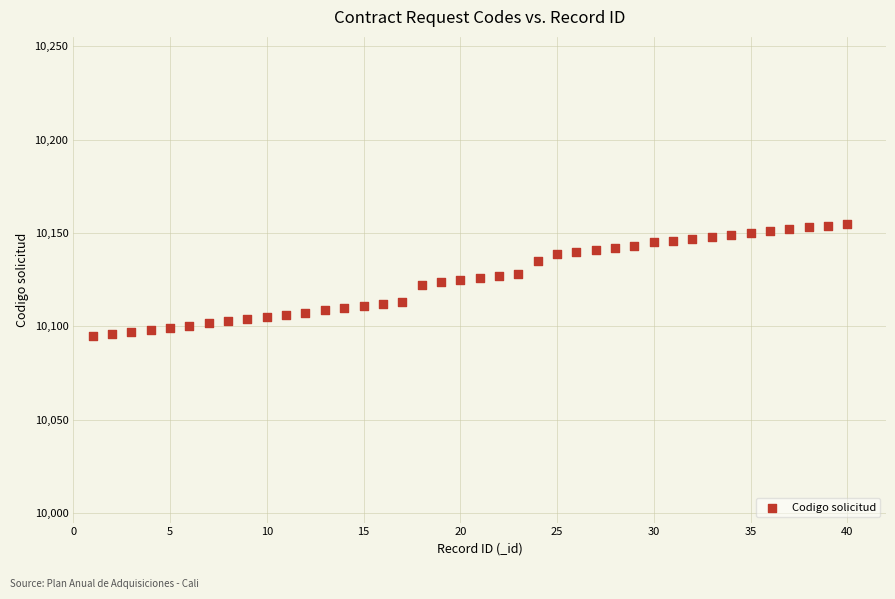

What is the range of X values (max minus min)?

39